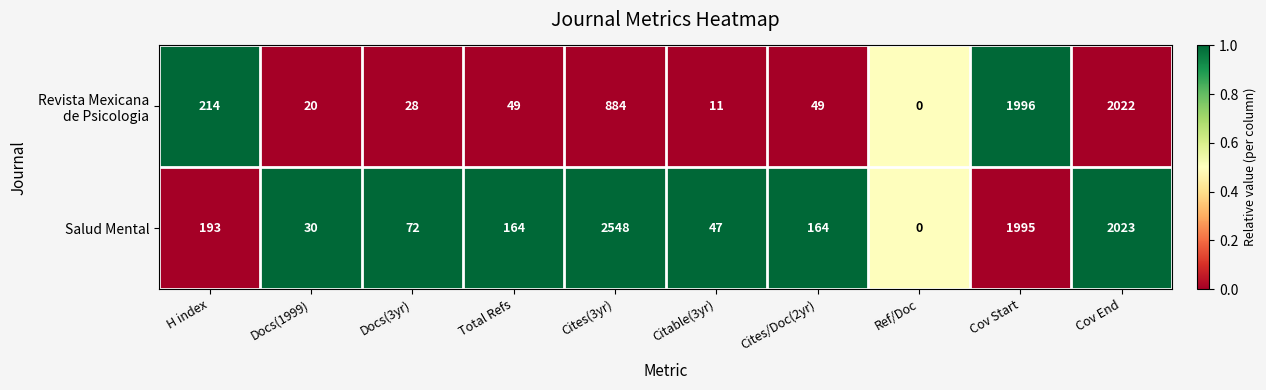

What is the greatest value displayed?

2548